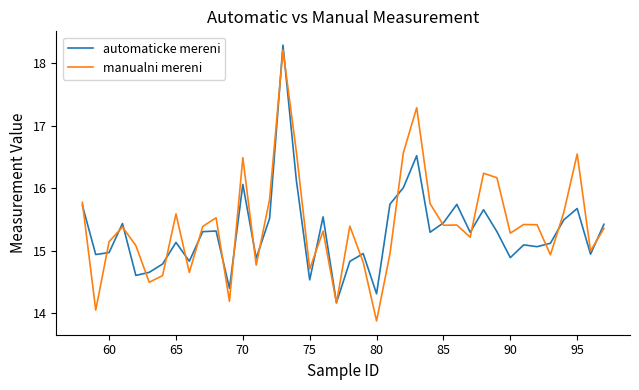

What is the minimum value for automaticke mereni?

14.2